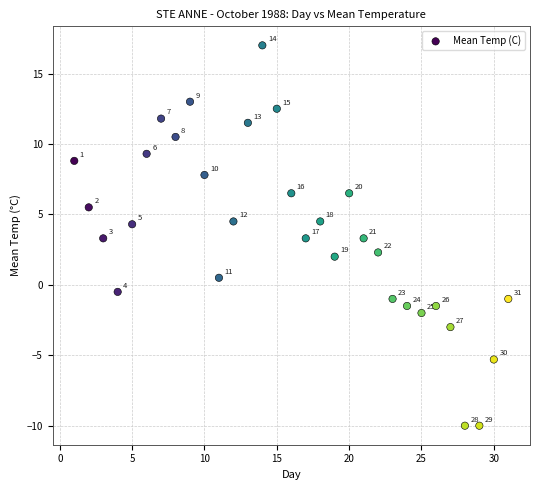

What is the range of Y values (max minus min)?

27.0